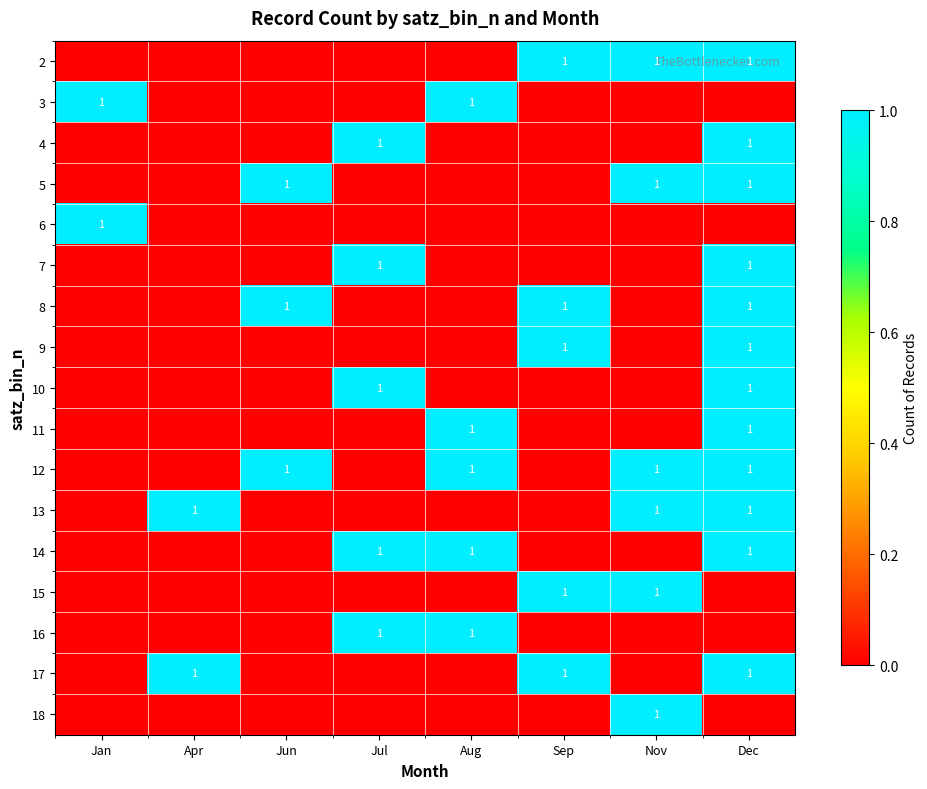

The value of 5 at Jun is 2. True or false?

False